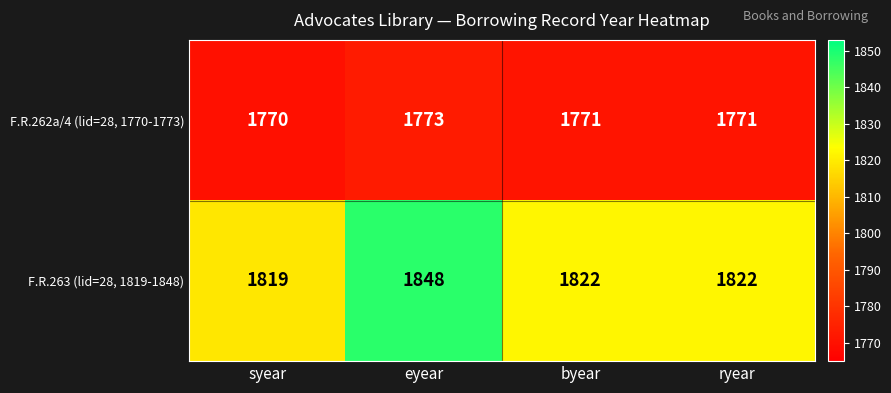

What is the approximate value of F.R.262a/4 (lid=28, 1770-1773) at eyear?

1773